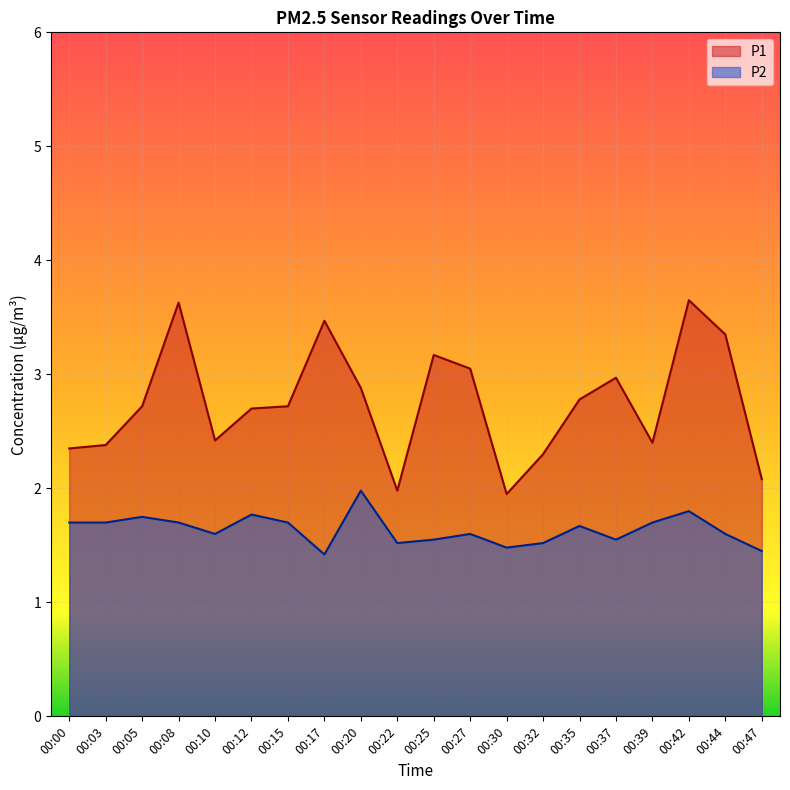

Rank the series by their maximum value, from highest to lowest.

P1, P2